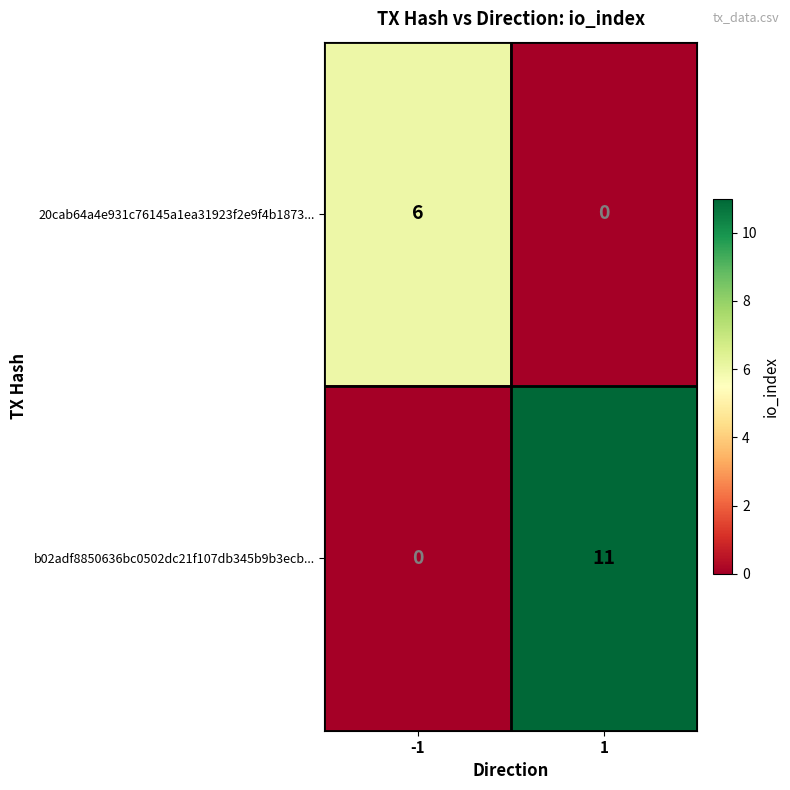

What is the difference between the maximum and minimum values in the b02adf8850636bc0502dc21f107db345b9b3ecb... series?

11